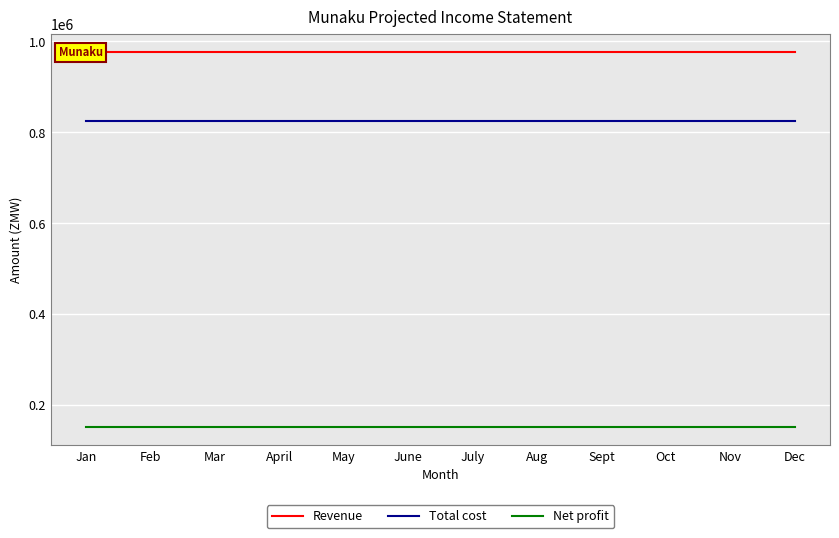

How many series are shown in this chart?

3